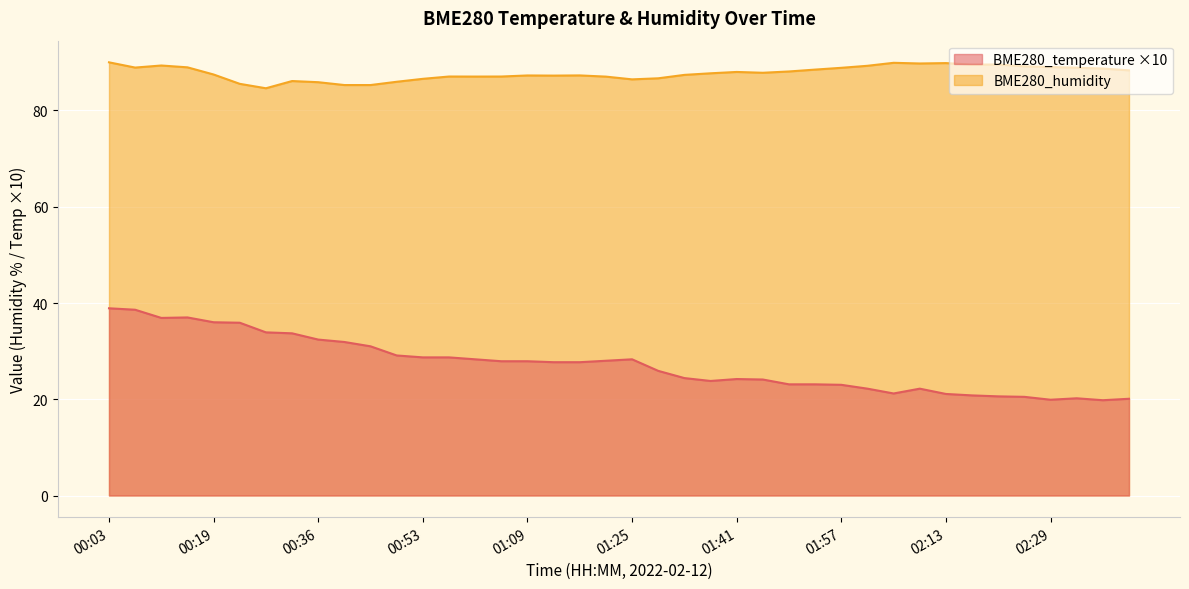

What is the value of the BME280_temperature point at the 10th from the left?

31.9